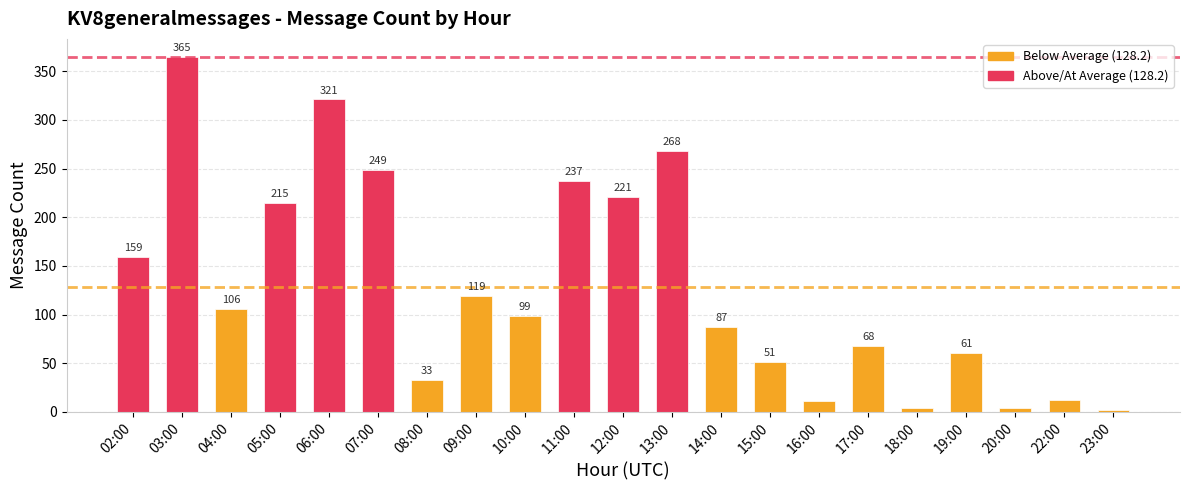

Which has a higher value, 15:00 or 02:00?

02:00